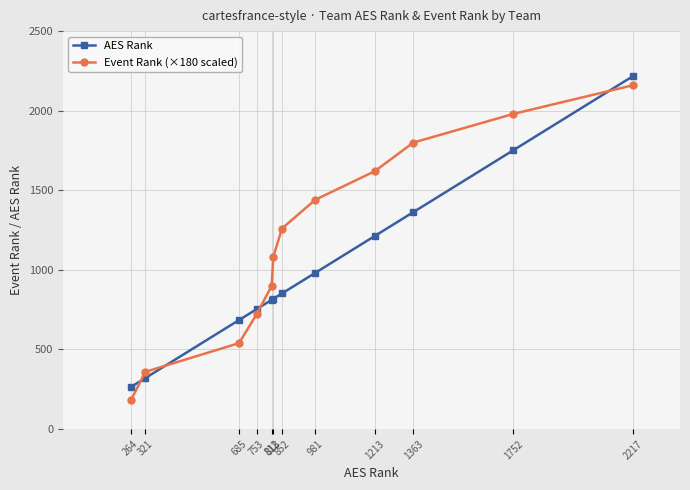

Which series has the largest range (max minus min)?

Event Rank (×180 scaled)